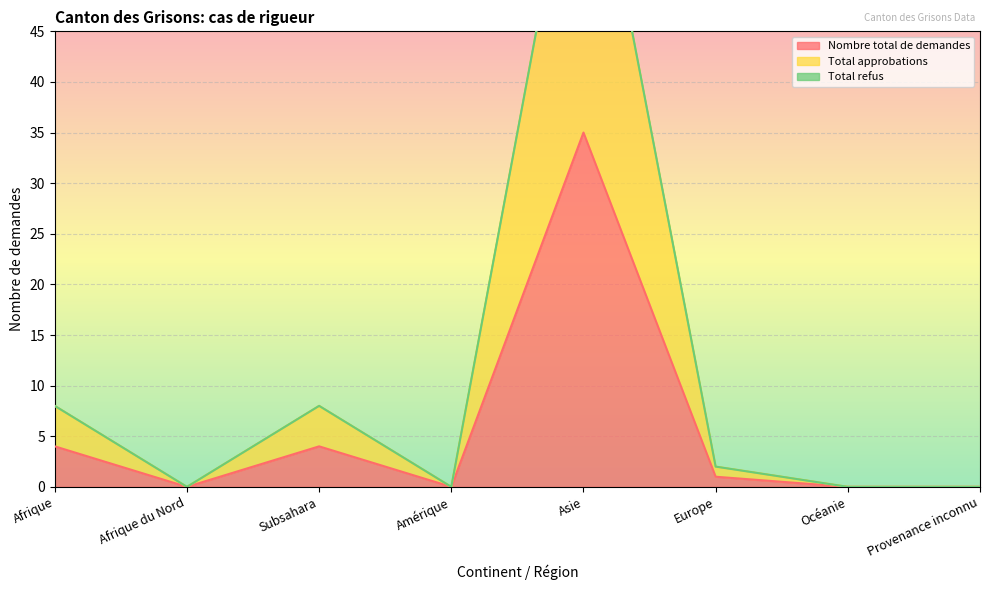

Is it true that Nombre total de demandes equals 0 at Amérique?

True